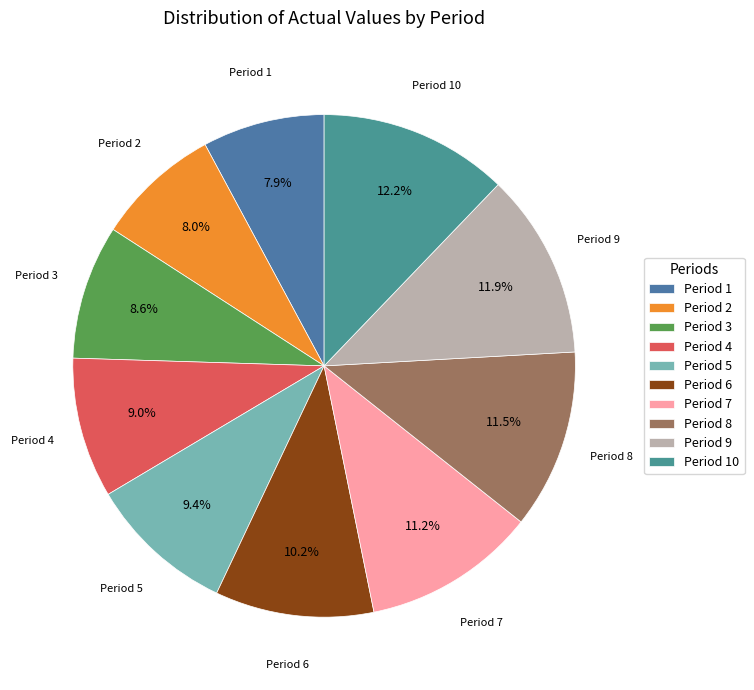

Approximately how many times larger is the value at Period 9 compared to Period 6?

1.2